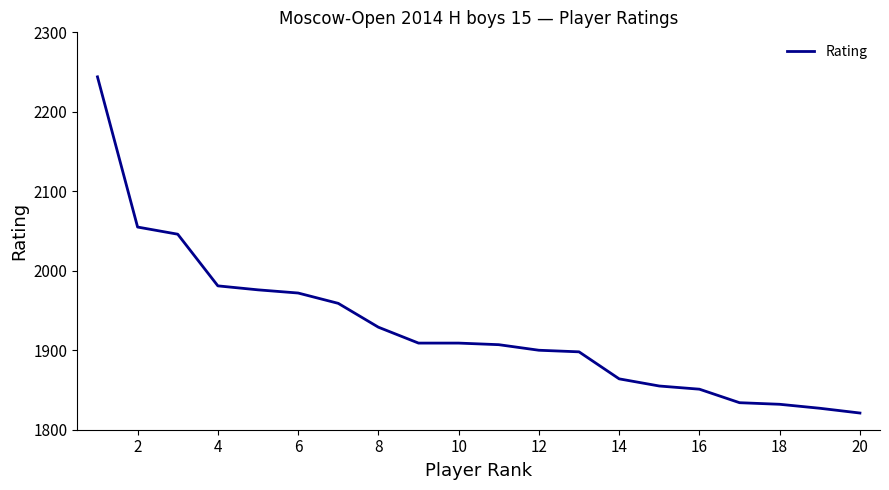

Reading left to right, list all the values displayed in this chart.

2244	2055	2046	1981	1976	1972	1959	1929	1909	1909	1907	1900	1898	1864	1855	1851	1834	1832	1827	1821